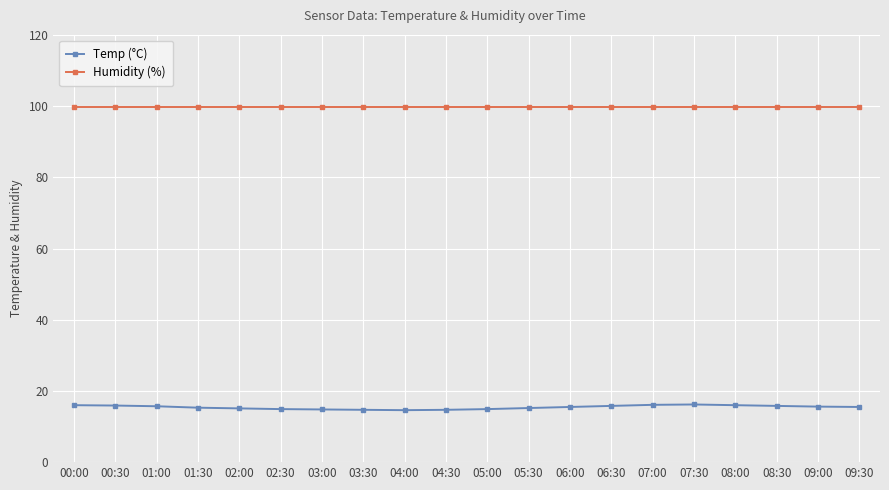

What is the label of the 11th point from the left?

05:00